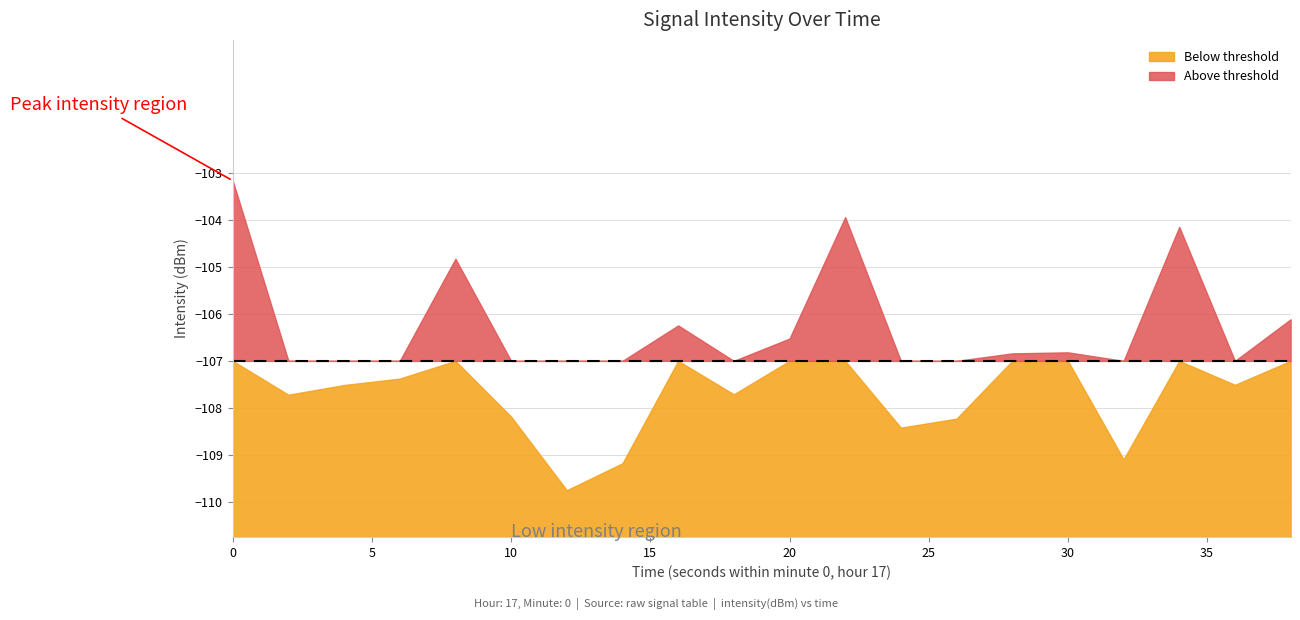

Reading left to right, what are all the values shown in this chart?

-103.2	-107.7	-107.5	-107.4	-104.8	-108.2	-109.8	-109.2	-106.2	-107.7	-106.5	-103.9	-108.4	-108.2	-106.8	-106.8	-109.1	-104.1	-107.5	-106.1